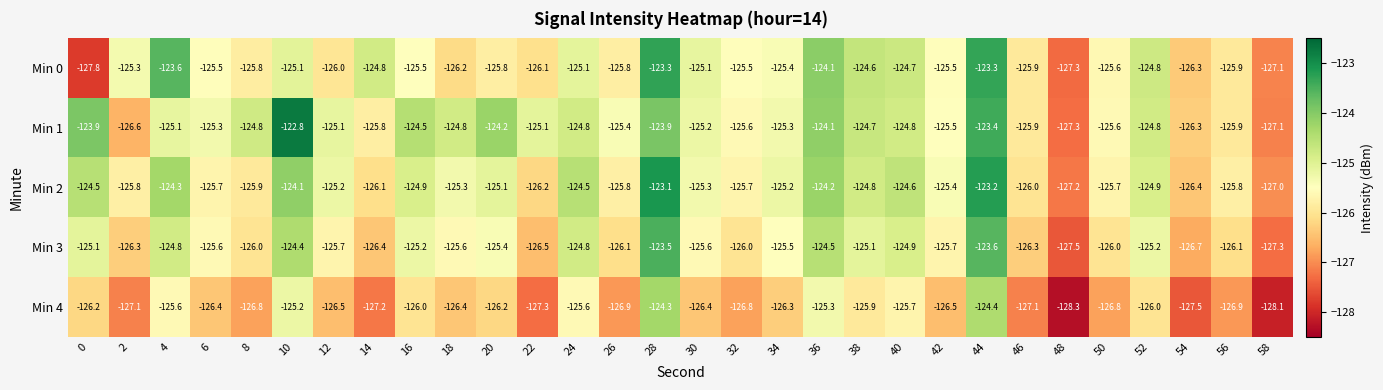

What is the difference between the Min 2 values at 14 and 18?

0.8